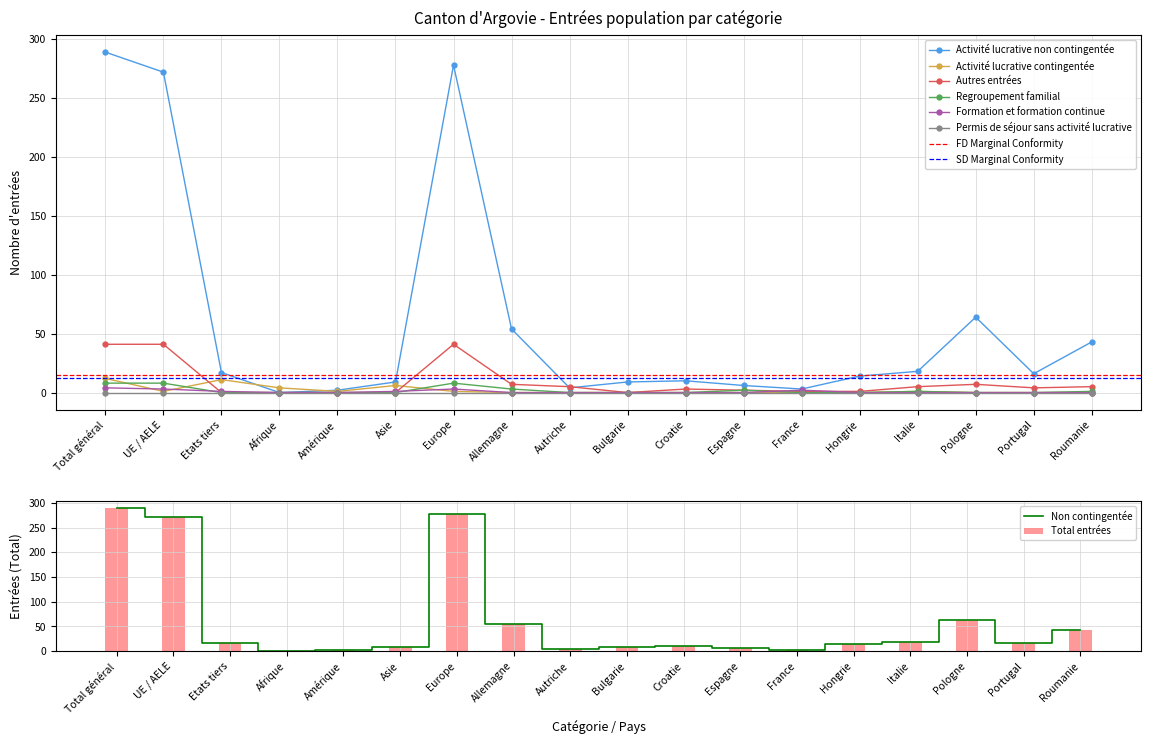

At how many categories does at least one series exceed 230?

3